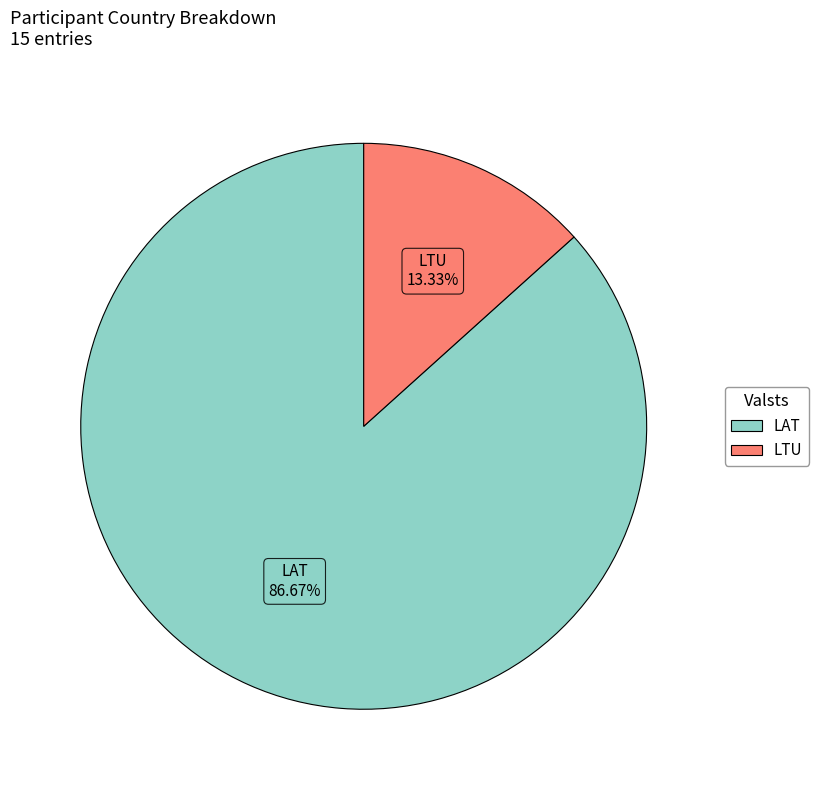

How much of the chart is everything except LTU?

86.7%